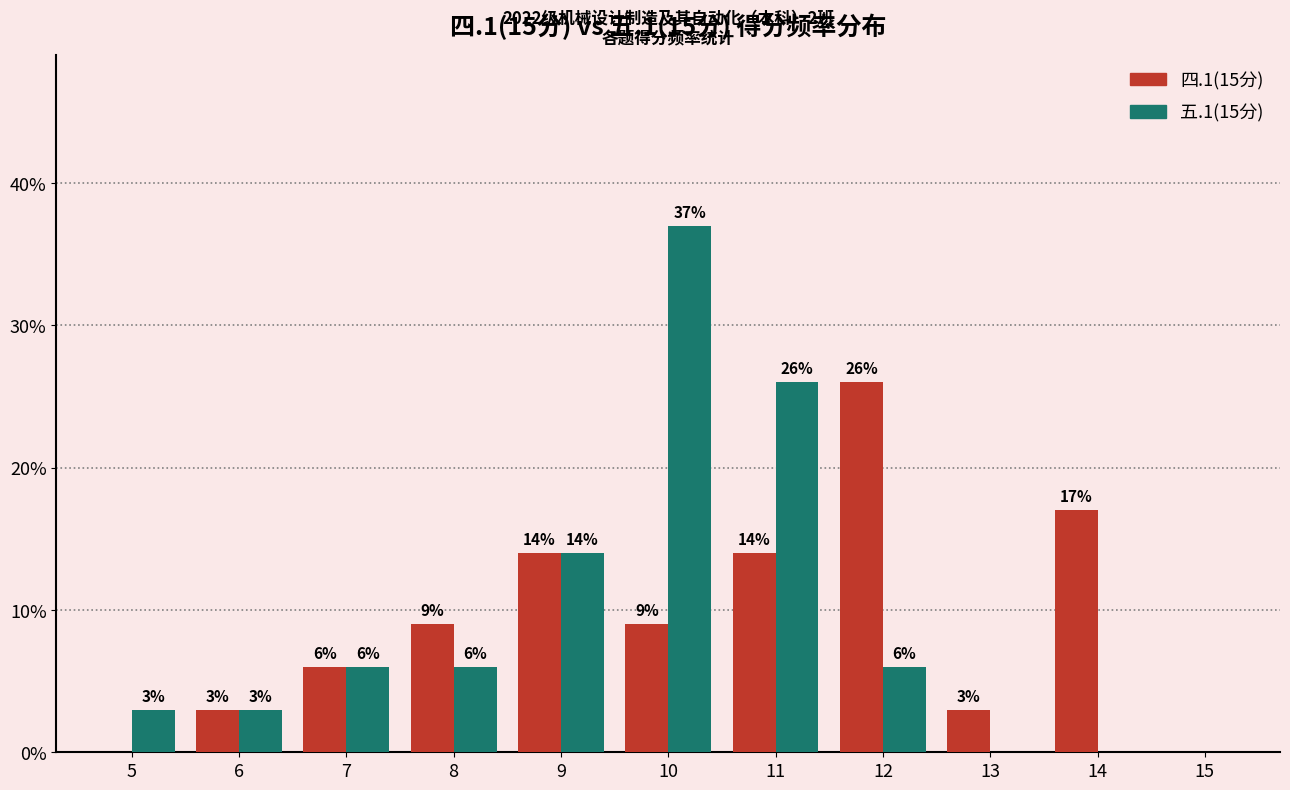

True or false: 四.1(15分) has a value of 1 at 13.

False